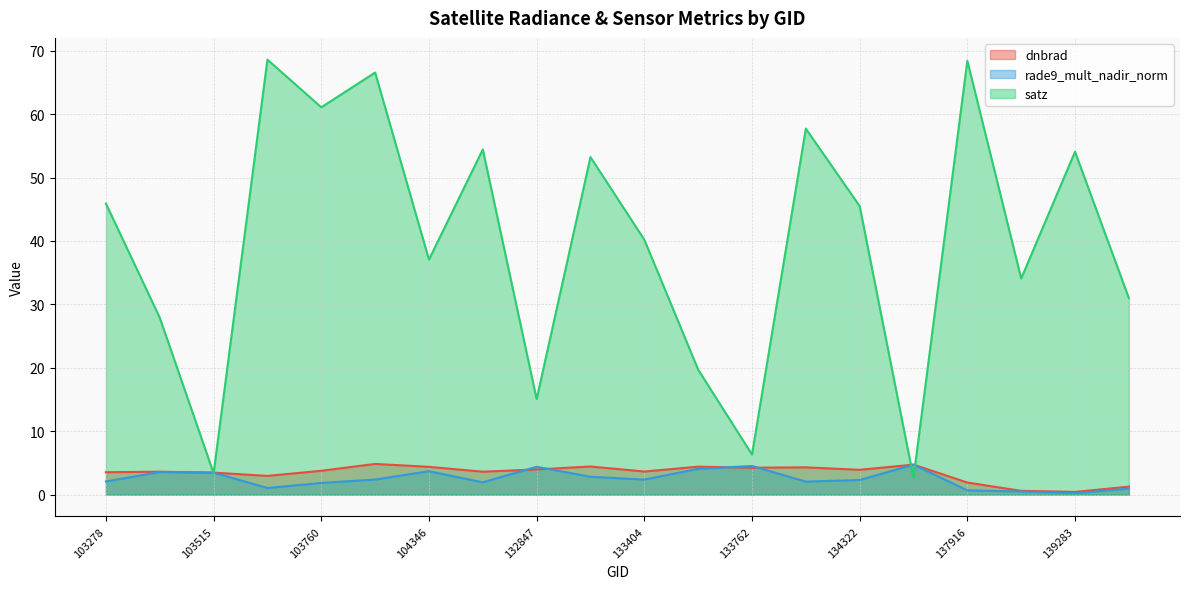

Between 103642 and 134687, which series saw the biggest shift?

satz